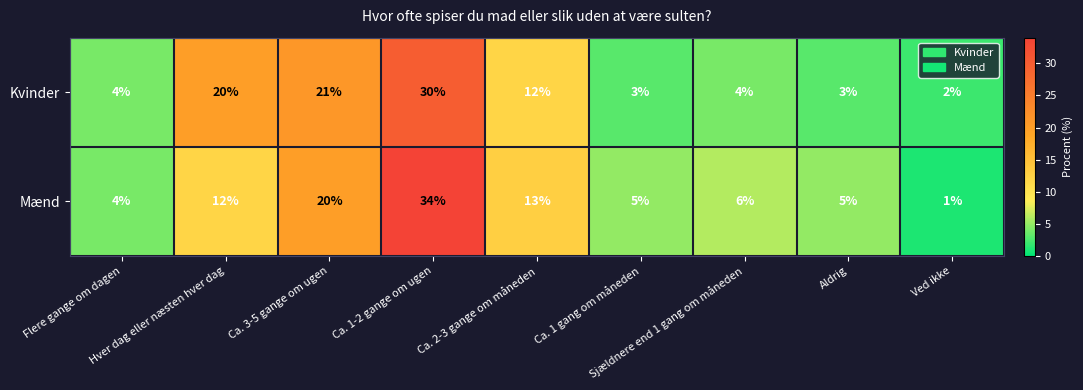

What is the maximum value shown in the chart?

34